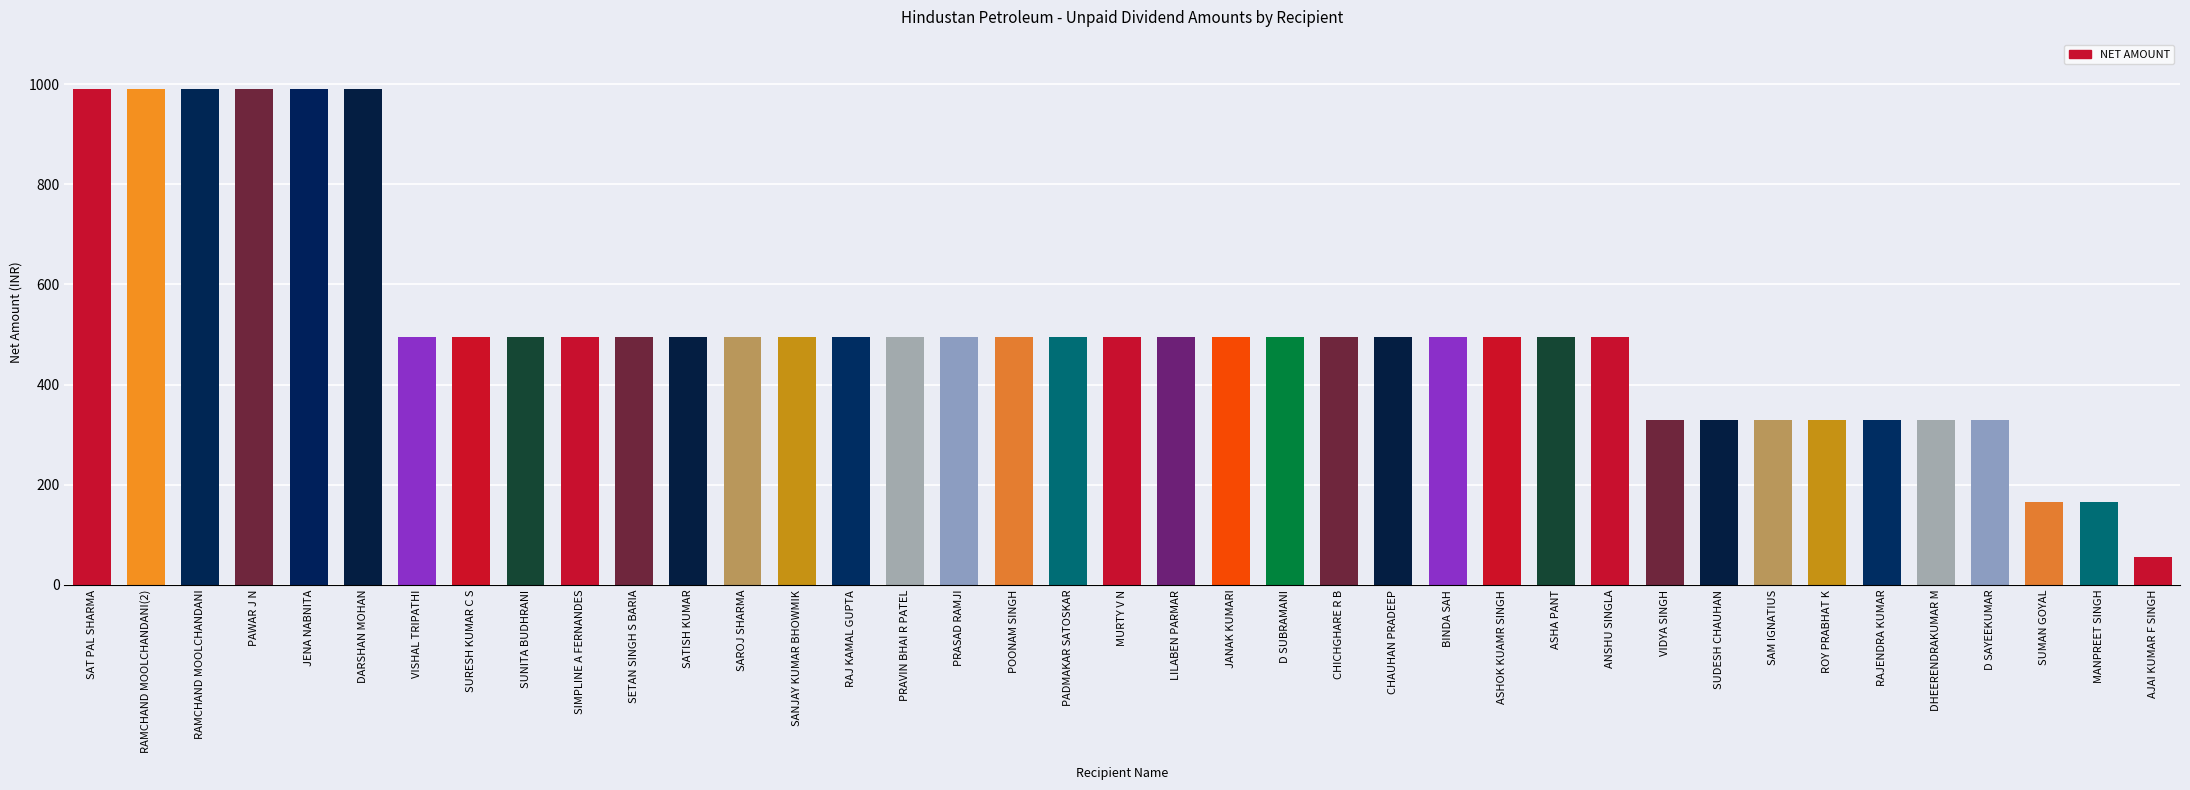

Reading left to right, extract all data points from this chart.

SAT PAL SHARMA=990	RAMCHAND MOOLCHANDANI(2)=990	RAMCHAND MOOLCHANDANI=990	PAWAR J N=990	JENA NABNITA=990	DARSHAN MOHAN=990	VISHAL TRIPATHI=495	SURESH KUMAR C S=495	SUNITA BUDHRANI=495	SIMPLINE A FERNANDES=495	SETAN SINGH S BARIA=495	SATISH KUMAR=495	SAROJ SHARMA=495	SANJAY KUMAR BHOWMIK=495	RAJ KAMAL GUPTA=495	PRAVIN BHAI R PATEL=495	PRASAD RAMJI=495	POONAM SINGH=495	PADMAKAR SATOSKAR=495	MURTY V N=495	LILABEN PARMAR=495	JANAK KUMARI=495	D SUBRAMANI=495	CHICHGHARE R B=495	CHAUHAN PRADEEP=495	BINDA SAH=495	ASHOK KUAMR SINGH=495	ASHA PANT=495	ANSHU SINGLA=495	VIDYA SINGH=330	SUDESH CHAUHAN=330	SAM IGNATIUS=330	ROY PRABHAT K=330	RAJENDRA KUMAR=330	DHEERENDRAKUMAR M=330	D SAYEEKUMAR=330	SUMAN GOYAL=165	MANPREET SINGH=165	AJAI KUMAR F SINGH=55